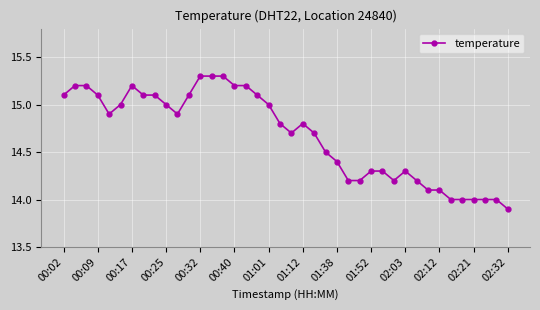

What is the greatest value displayed?

15.3